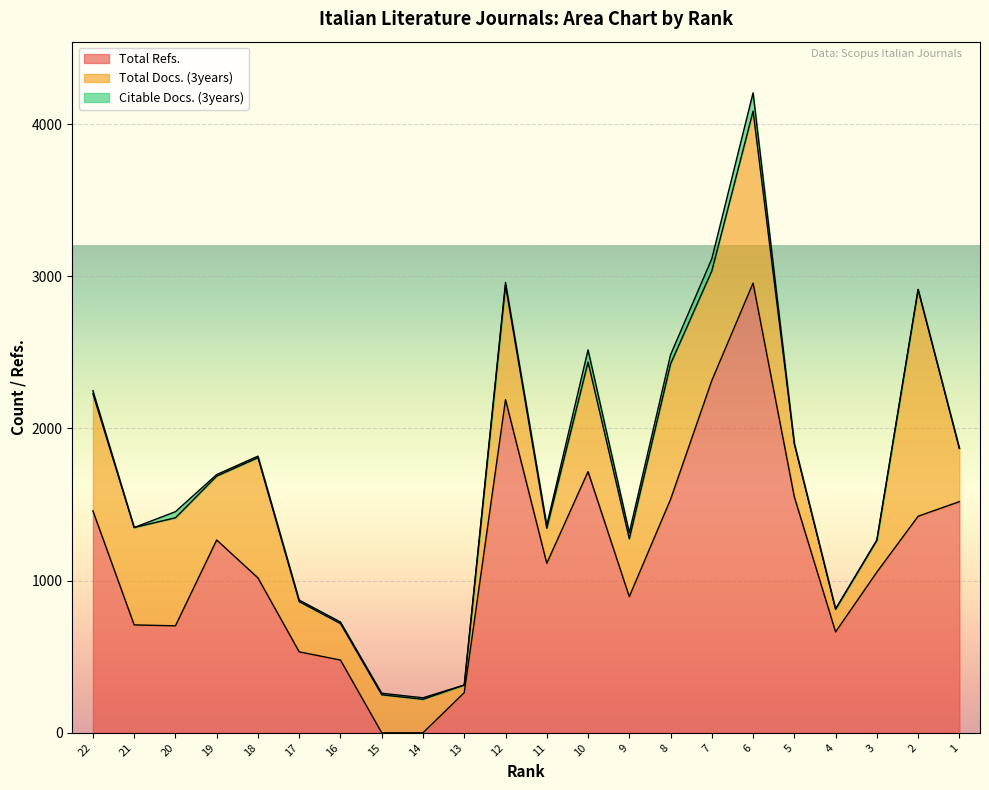

True or false: Citable Docs. (3years) has more than 0 interior local peaks.

True